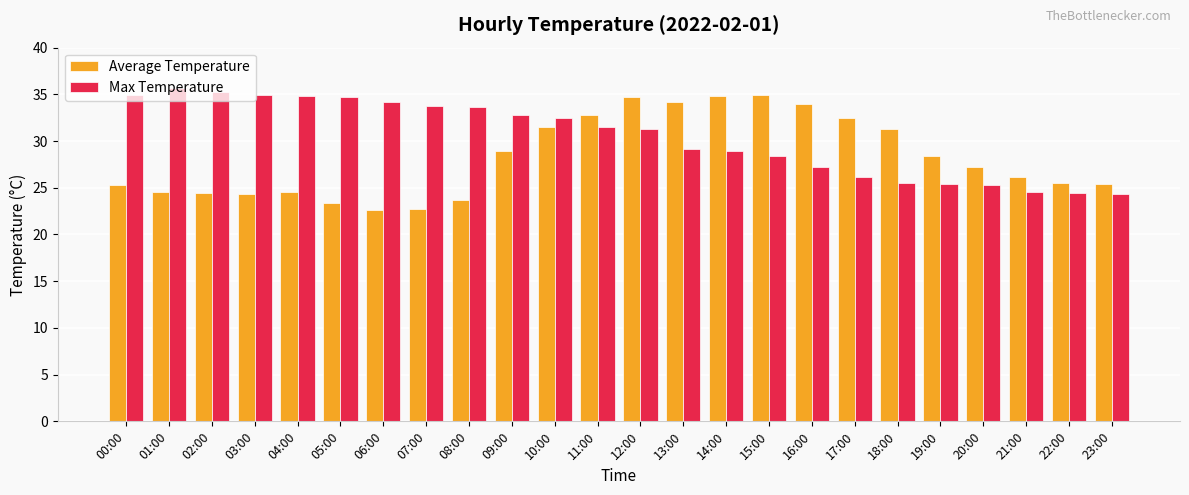

What is the maximum value shown in the chart?

35.7